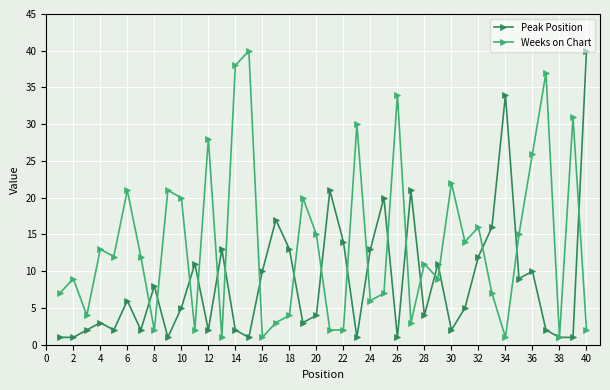

What is the value of the Peak Position point at the 34th from the left?

34